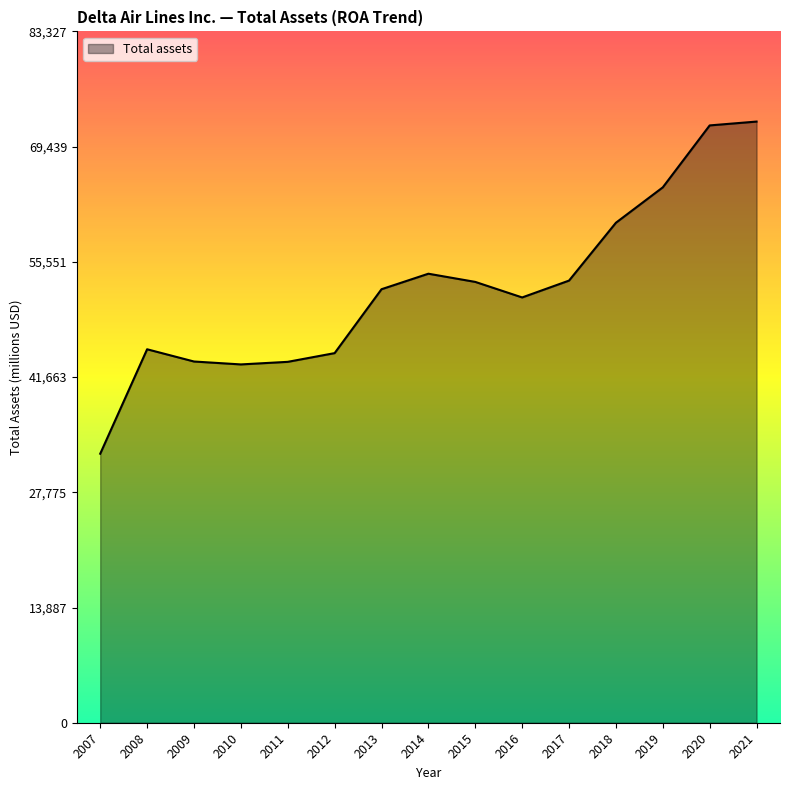

The value at 2007 is 32423. True or false?

True